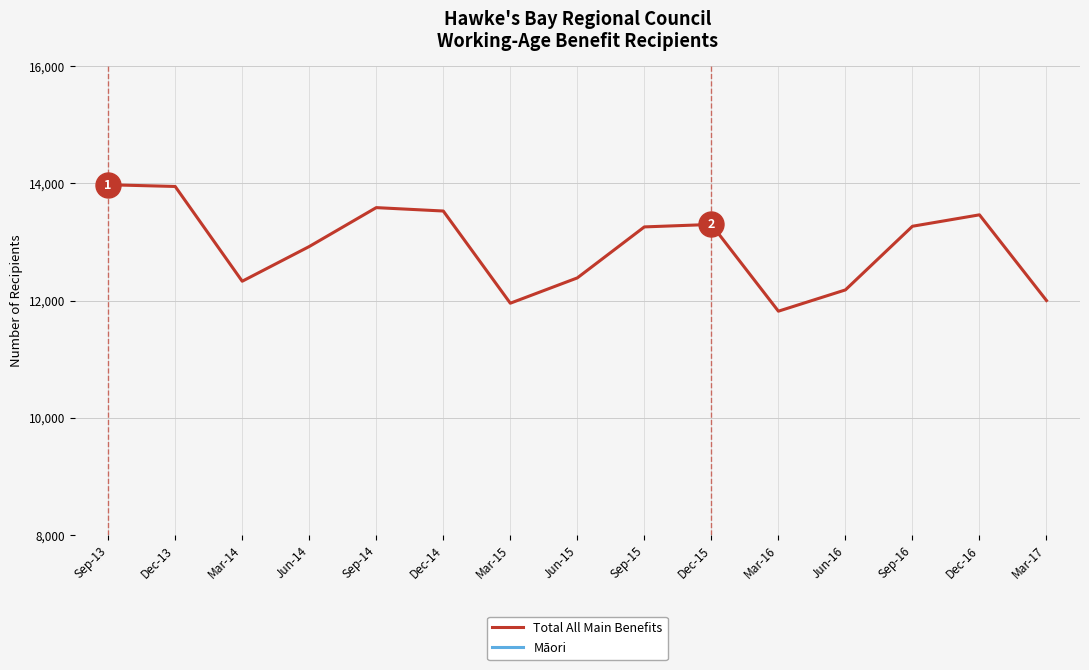

What is the label of the 8th point from the right?

Jun-15